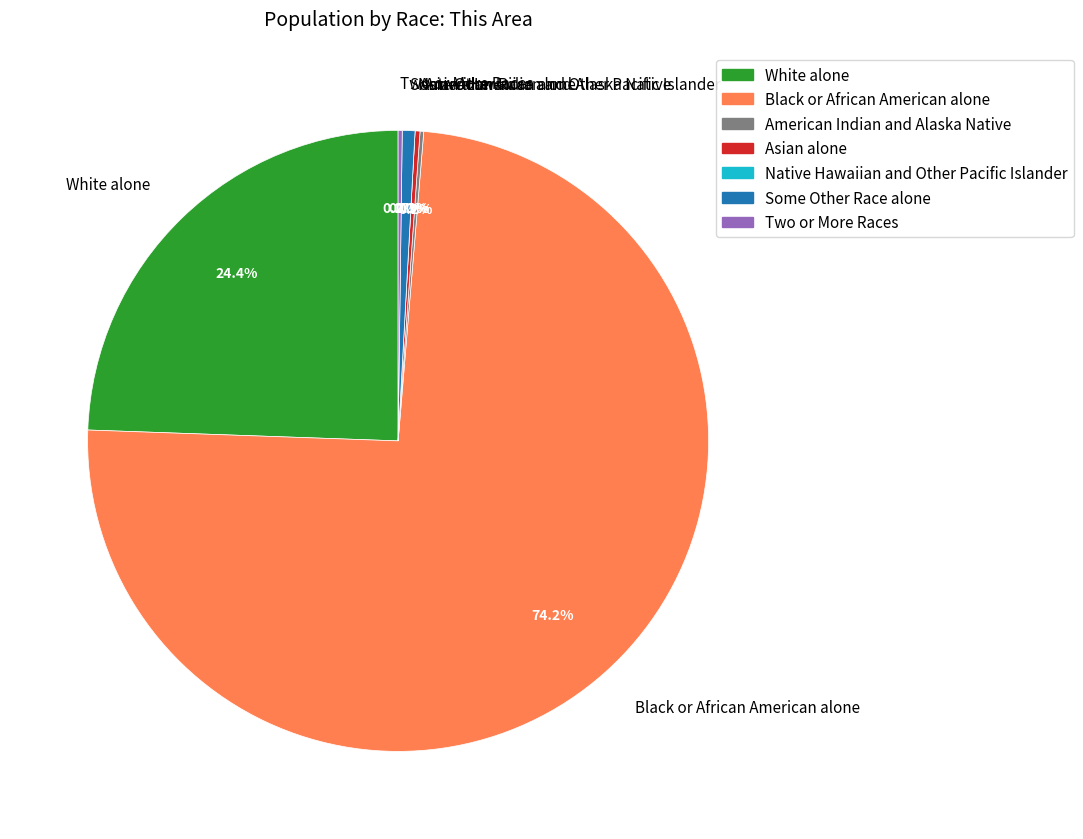

Is it true that White alone is 36% of the pie?

False